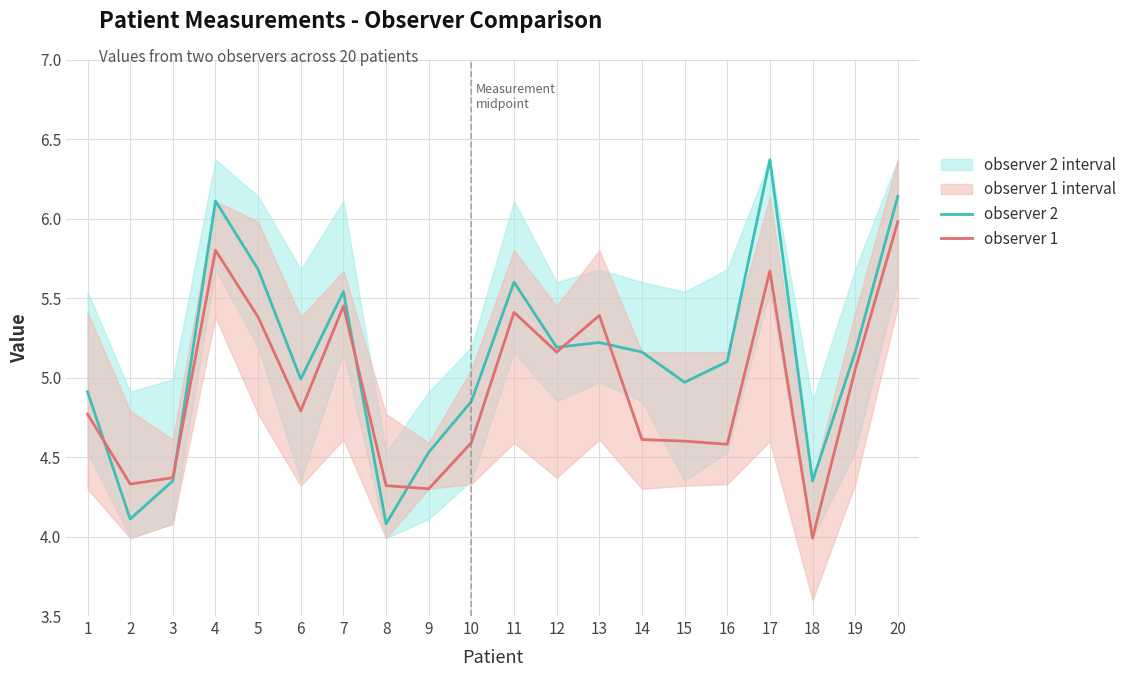

At which label does observer 1 reach its minimum?

18